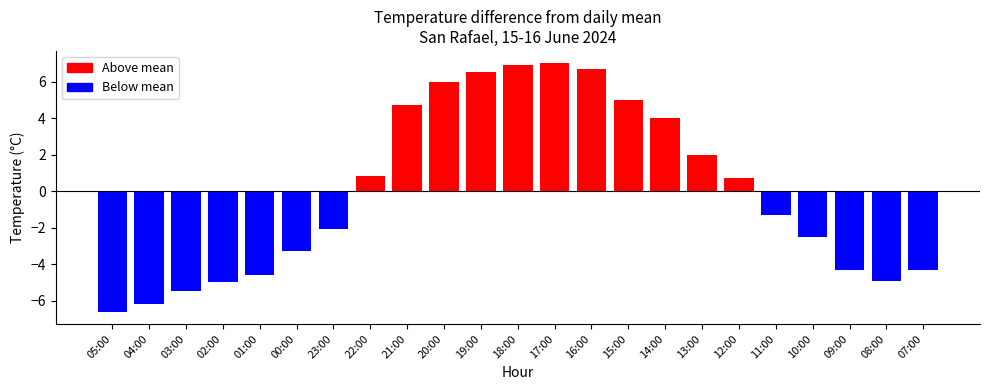

What is the change in value from 03:00 to 19:00?

+12.0